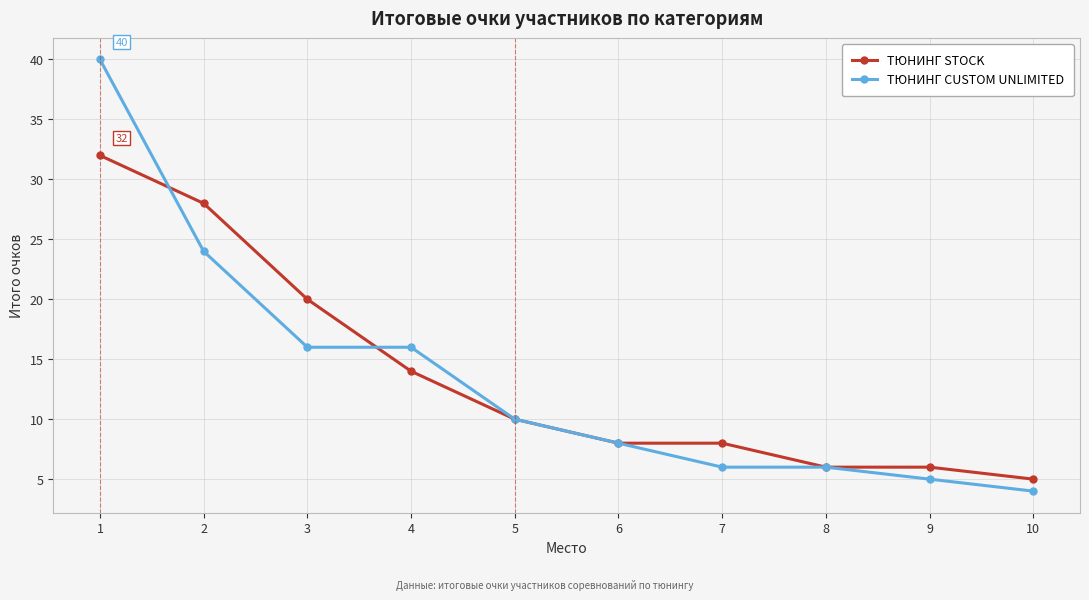

What is the lowest value of the ТЮНИНГ CUSTOM UNLIMITED series?

4